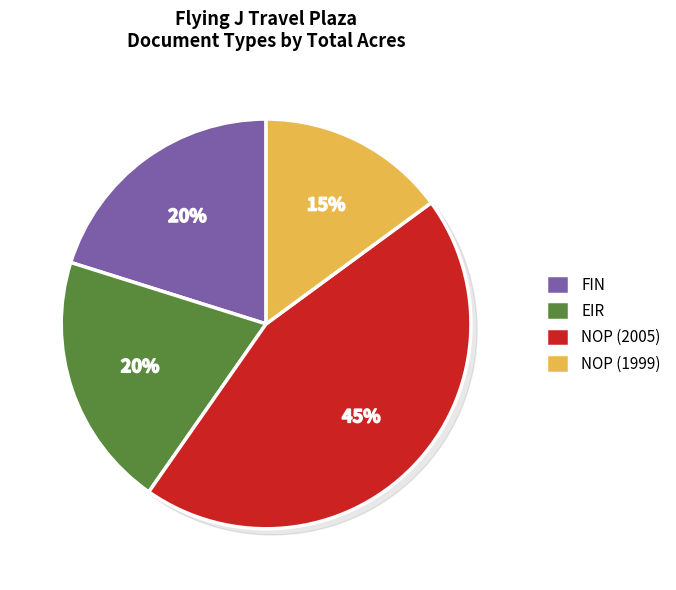

Between NOP (2005) and EIR, which is larger?

NOP (2005)